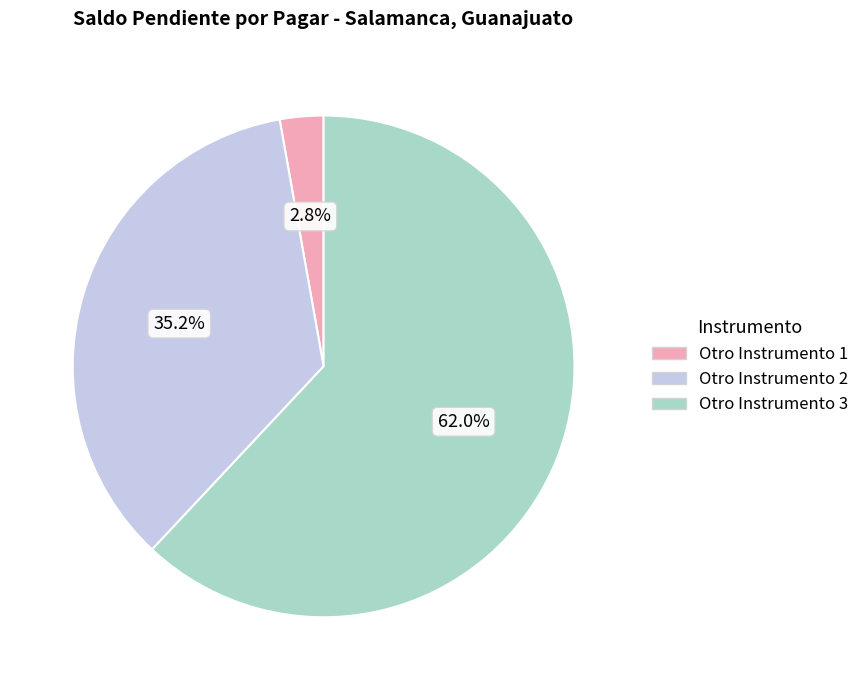

To the nearest percent, what is the difference between the Otro Instrumento 1 and Otro Instrumento 3 slice percentages?

59%